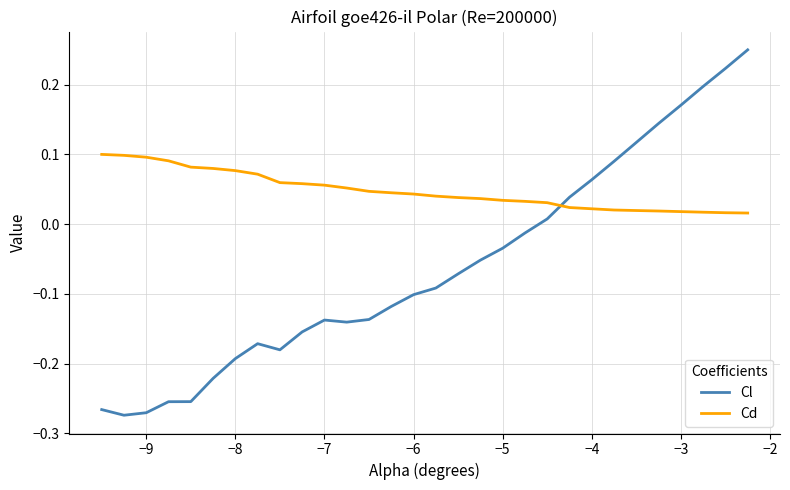

Which series has the widest spread of values?

Cl